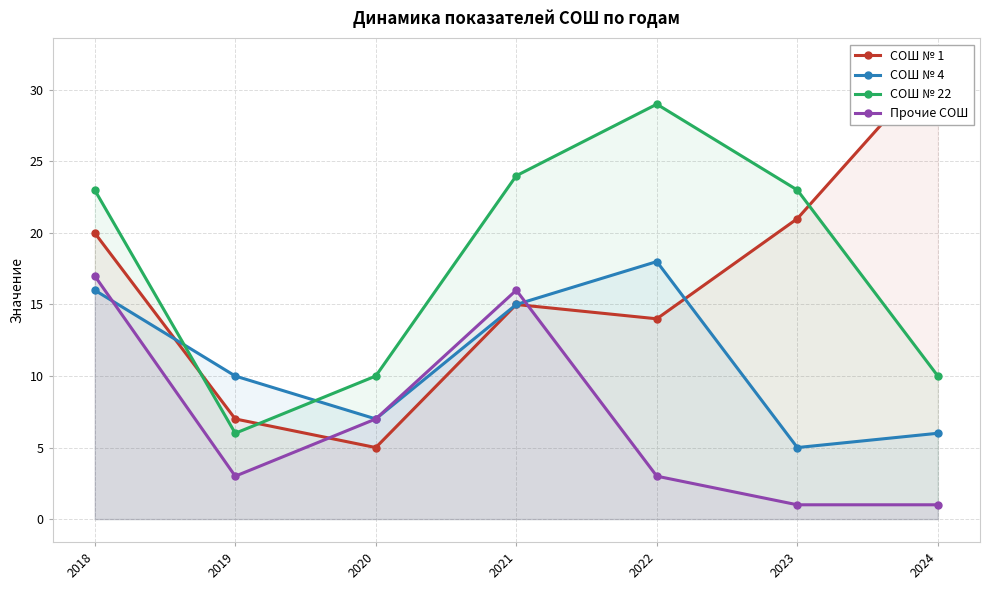

The value of СОШ № 4 at 2022 is 29. True or false?

False